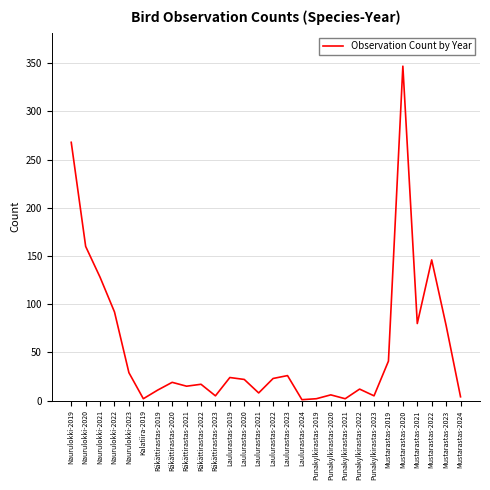

What is the maximum value shown in the chart?

347